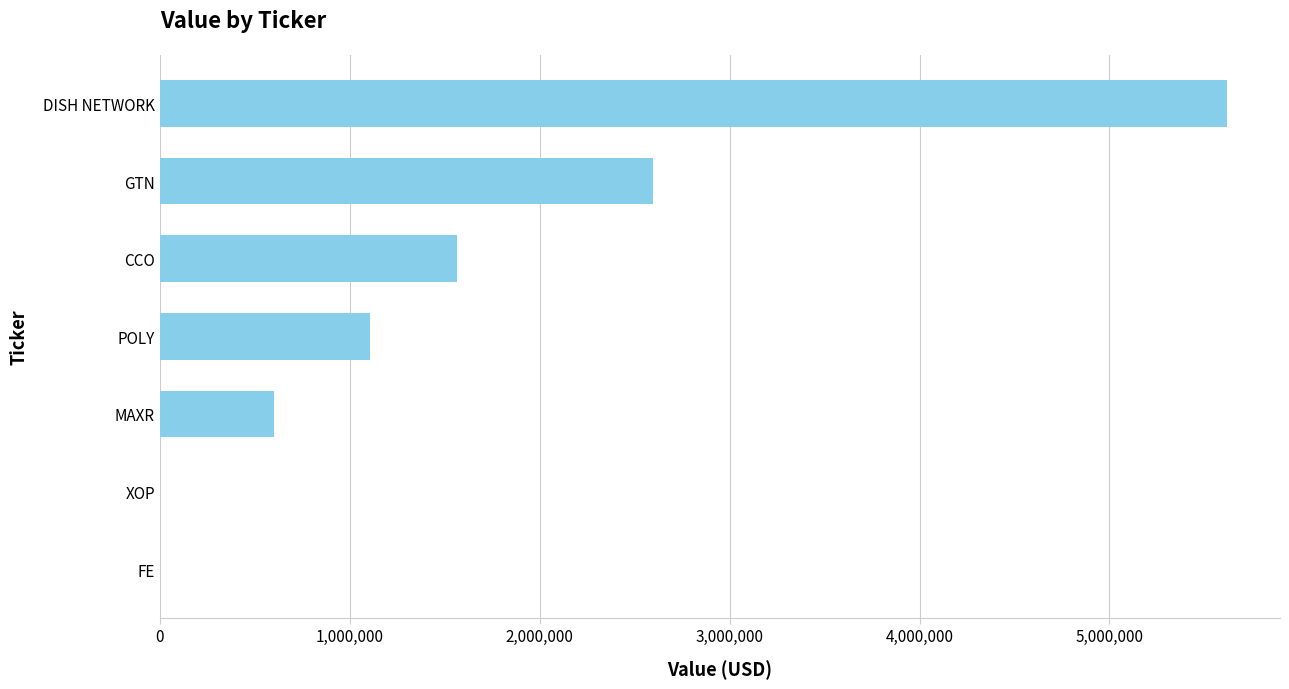

What is the greatest value displayed?

5617000